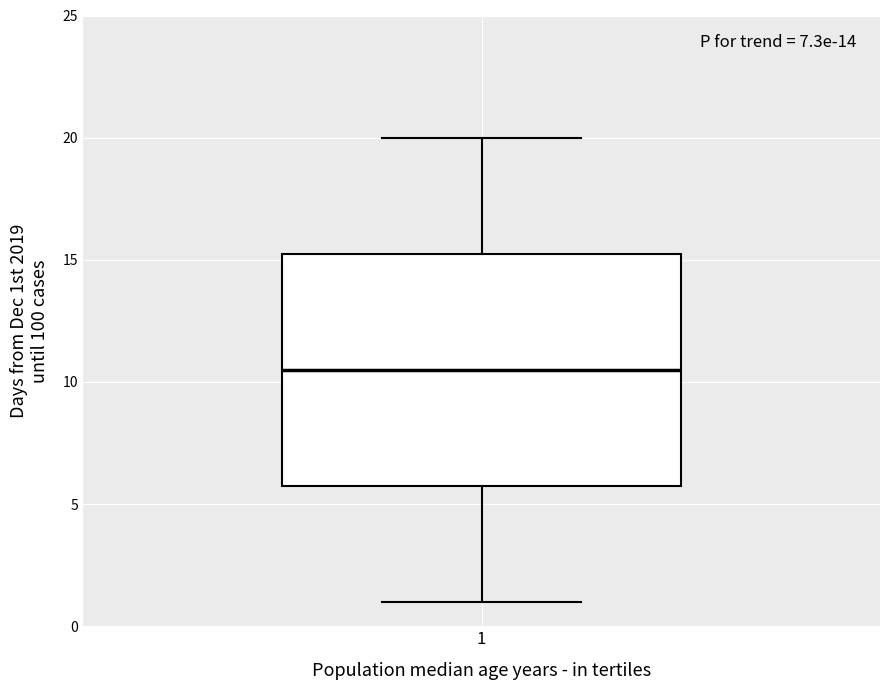

Read this box plot against the y-axis: the position of the median line, the range covered by the box, and the ends of both whiskers. The values are not printed on the chart, so give them approximately, as read against the axis.

median 10.5, box 6.0 to 15.5, whiskers 1.0 to 20.0